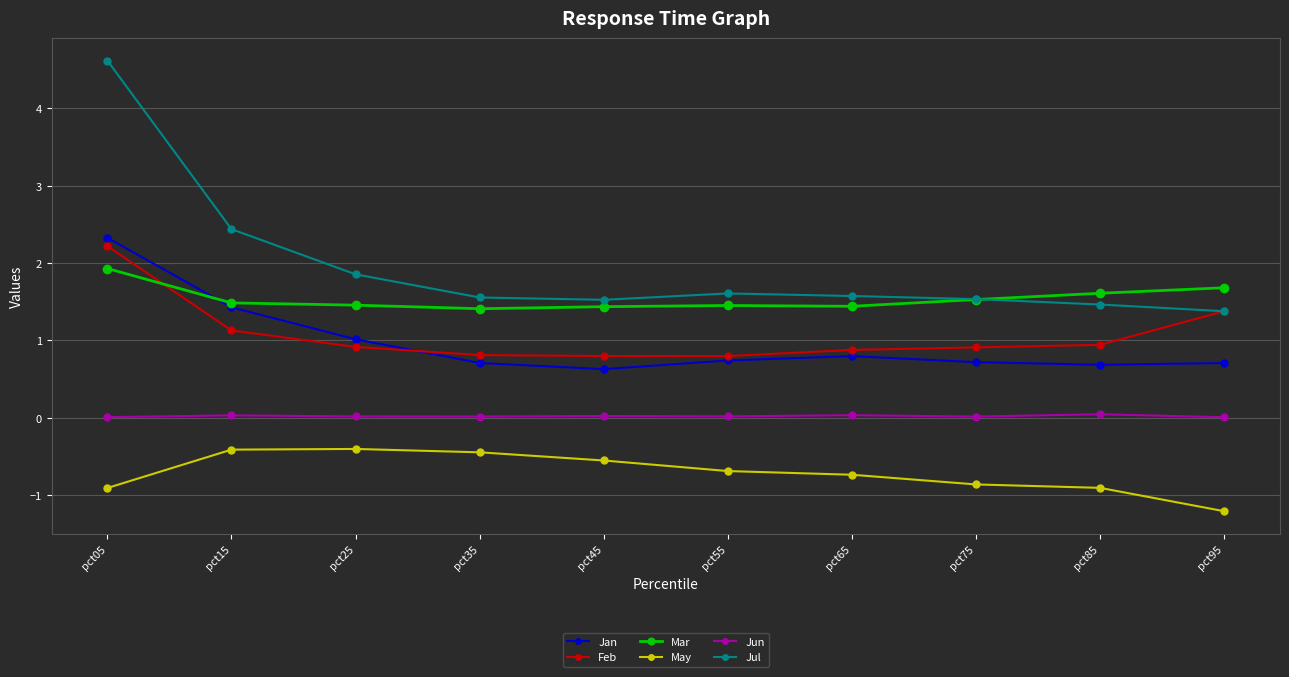

Which series has the largest total across all categories?

Jul